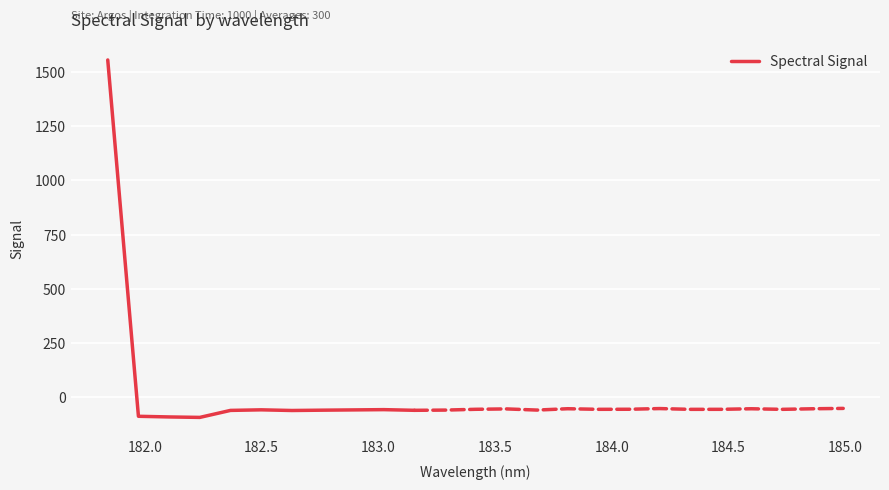

What is the maximum value for Spectral Signal?

1555.8